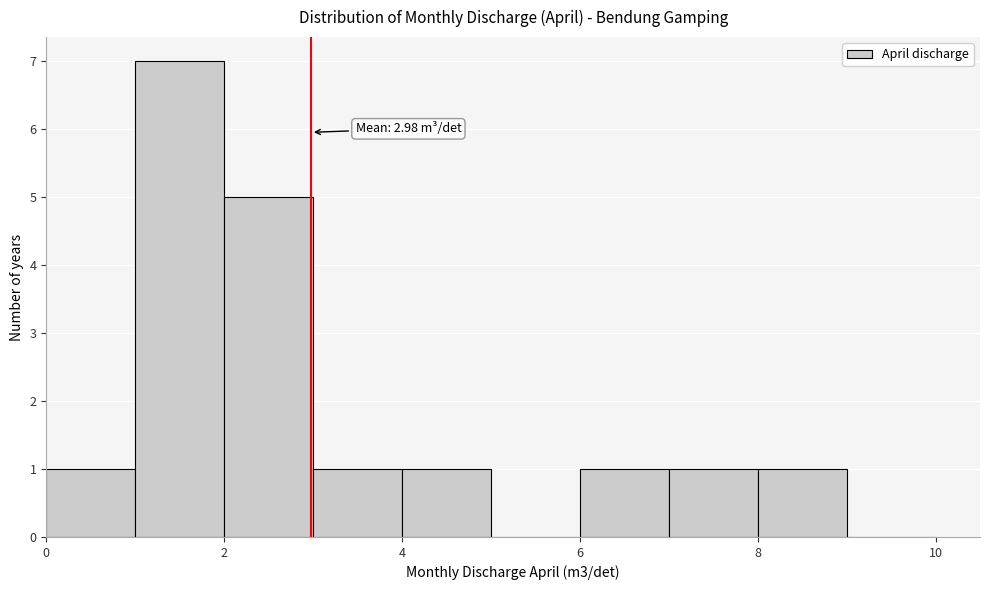

Which range on the x-axis has the tallest bar?

1 to 2